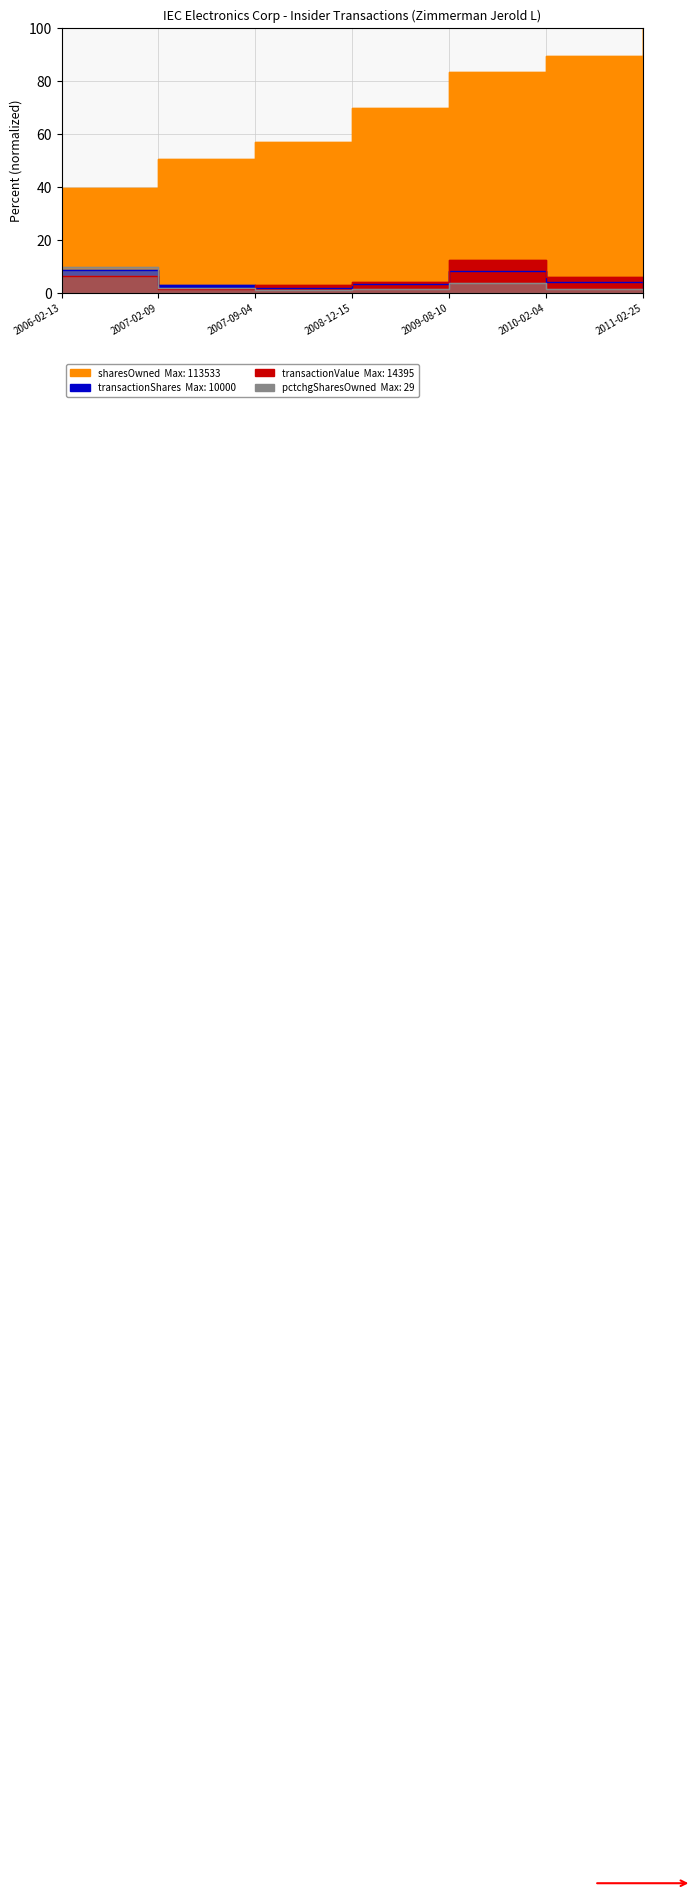

Which series changed the most between 2007-02-09 and 2010-02-04?

sharesOwnedFollowingTransaction